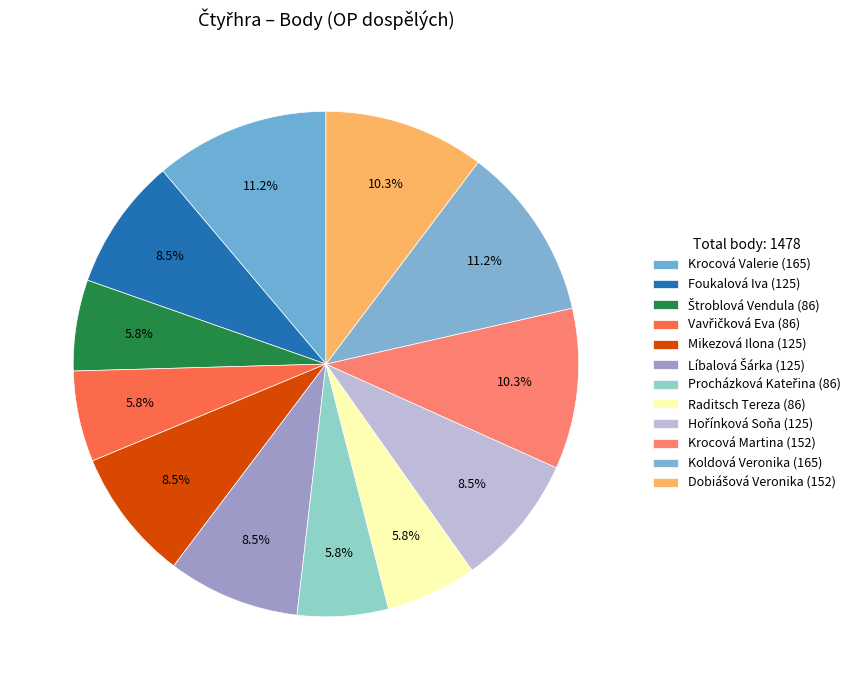

What is the change in value from Foukalová Iva to Krocová Martina?

+27